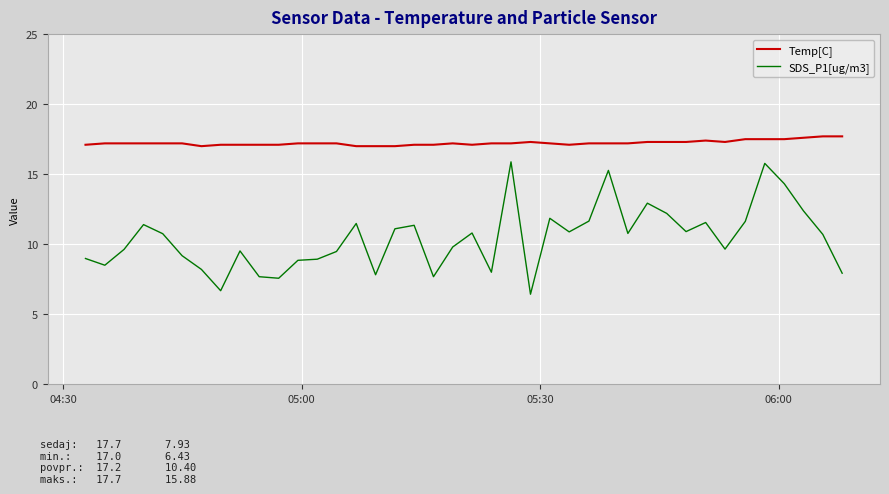

What is the difference between the maximum and minimum values in the Temp[C] series?

0.7